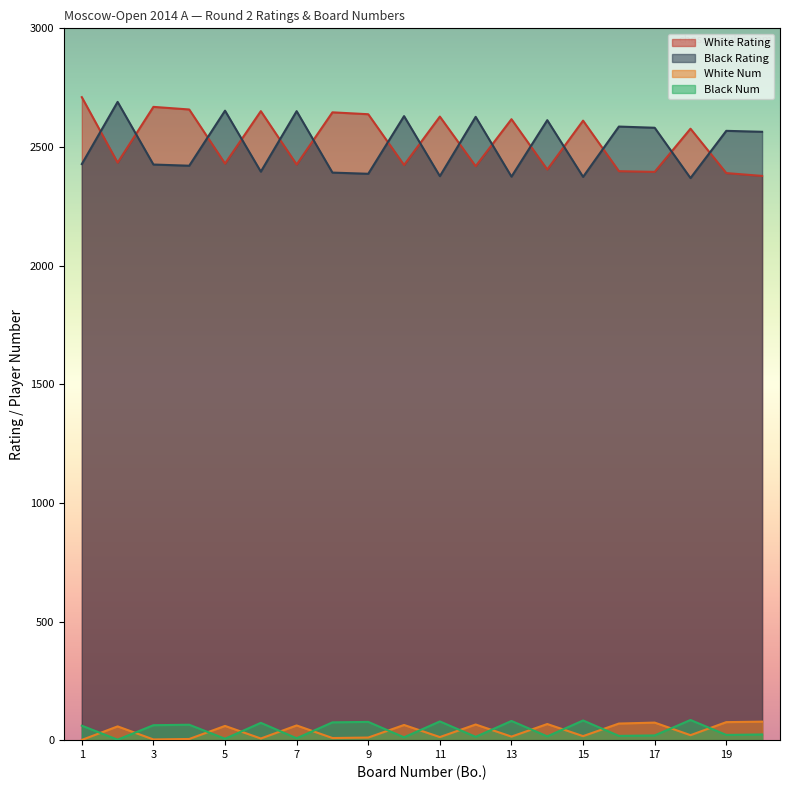

True or false: Black Num has a value of 27 at 15.

False